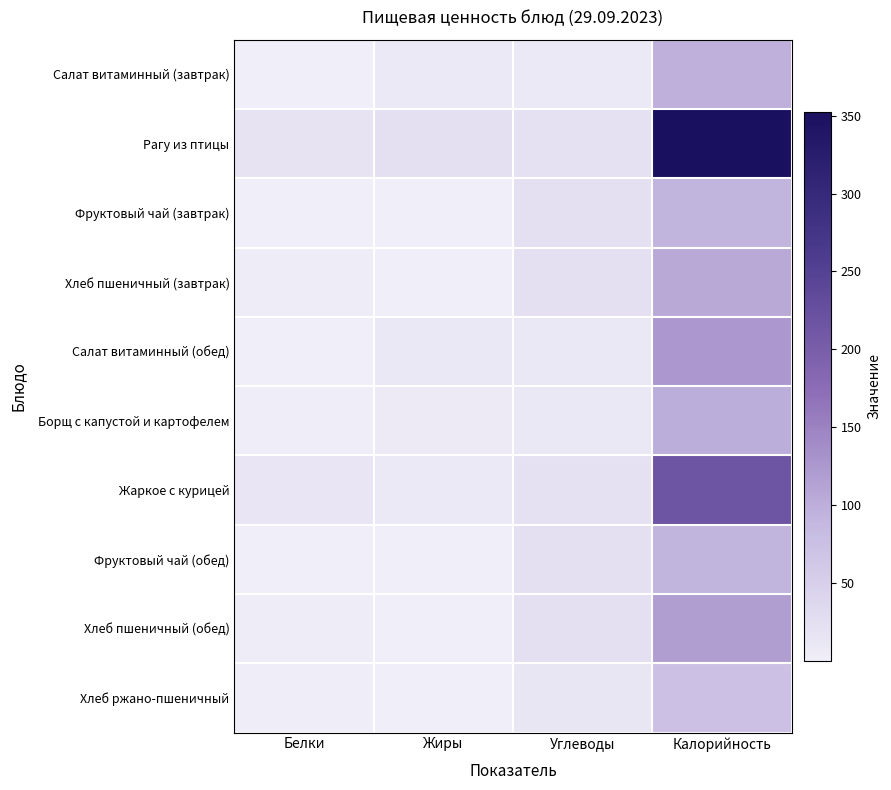

At how many categories does at least one series exceed 24?

2